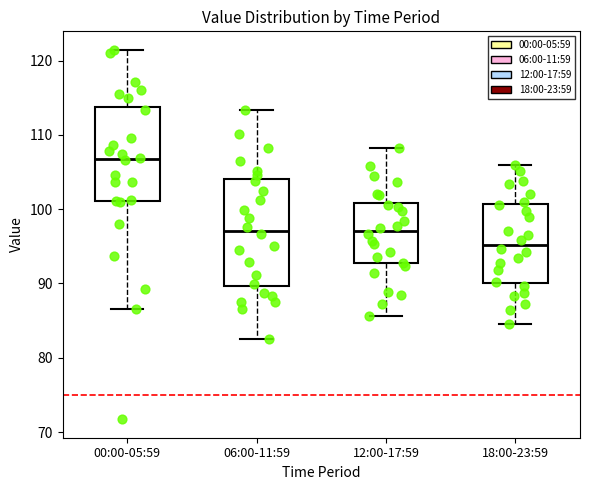

Reading left to right, transcribe this box plot: for each box, give where its median line is, the range the box spans, and where its two whiskers end, as read against the y-axis. The values are not printed on the chart, so give them approximately, as read against the axis.

00:00-05:59: median 107, box 101 to 114, whiskers 87 to 121
06:00-11:59: median 97, box 90 to 104, whiskers 83 to 113
12:00-17:59: median 97, box 93 to 101, whiskers 86 to 108
18:00-23:59: median 95, box 90 to 101, whiskers 85 to 106